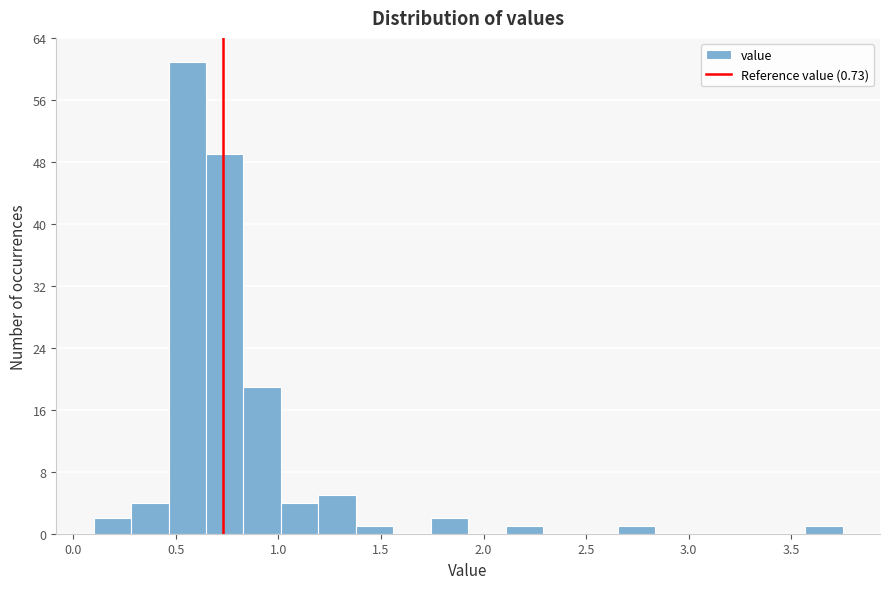

Around what value on the x-axis is the tallest bar? Give the approximate position of its centre, as read against the axis.

0.55